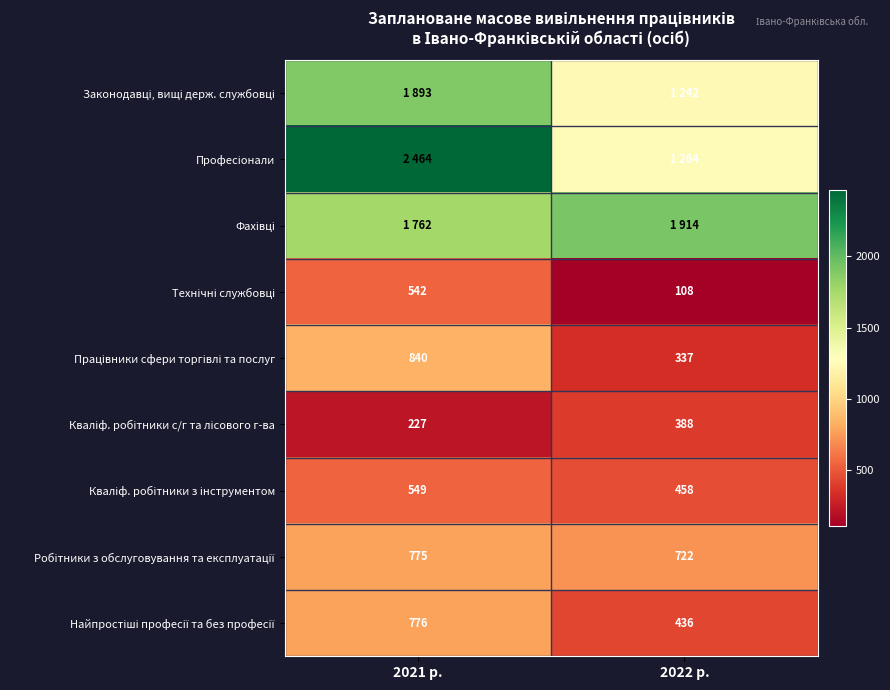

Between 2021 р. and 2022 р., which series saw the biggest shift?

Професіонали